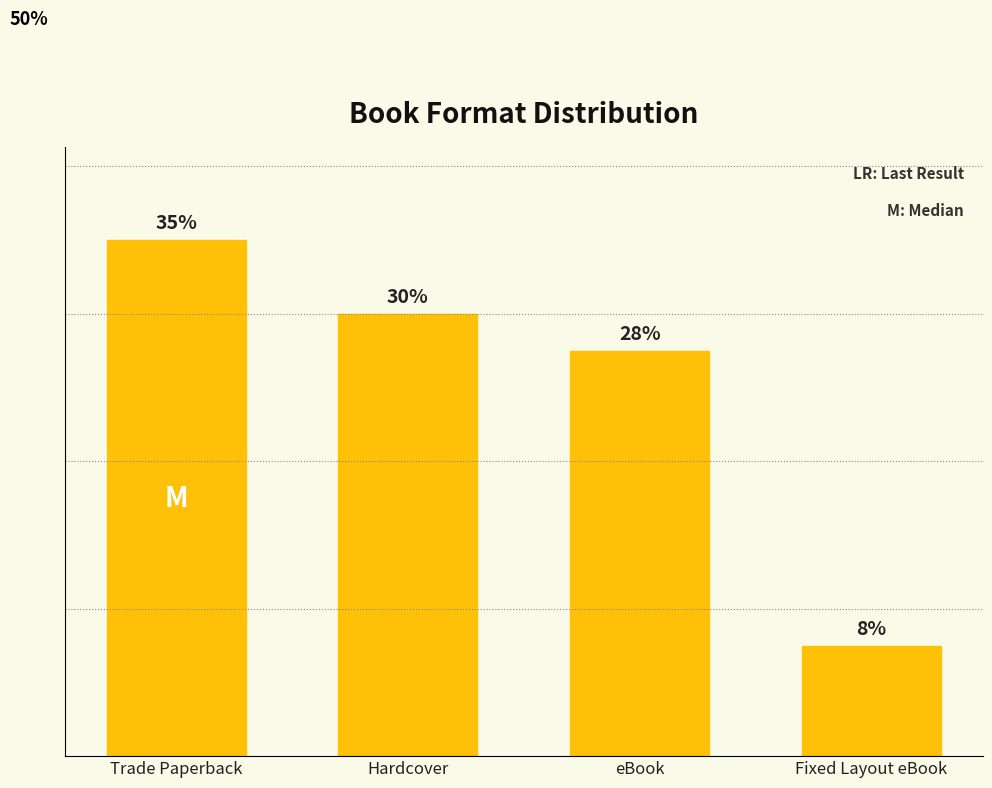

At which category does the chart reach its minimum across all series?

Fixed Layout eBook